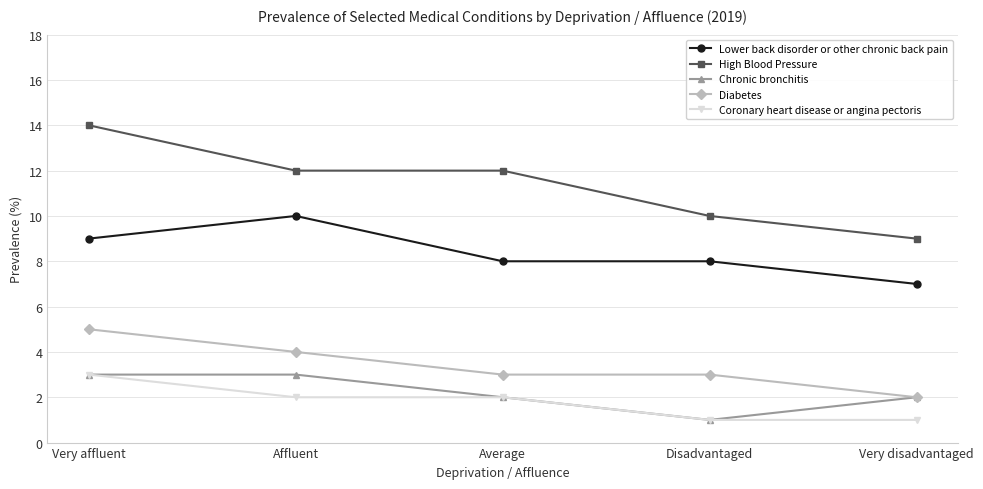

True or false: Chronic bronchitis and High Blood Pressure cross at least once.

False